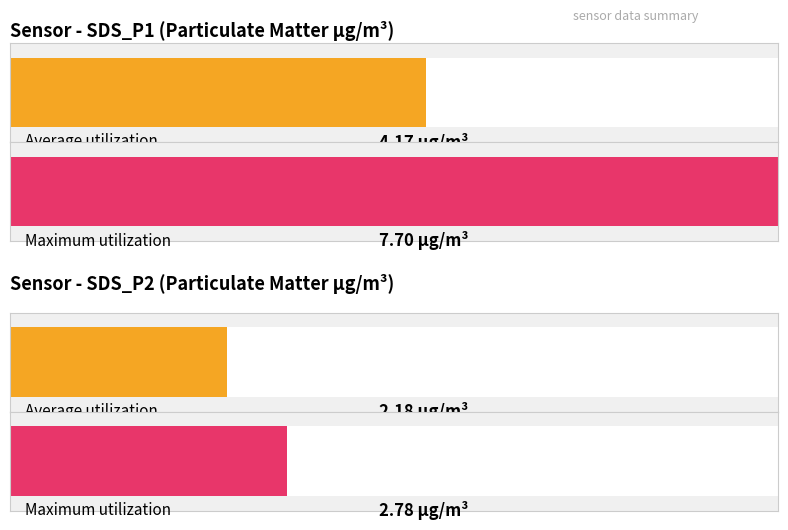

How many series are shown in this chart?

2